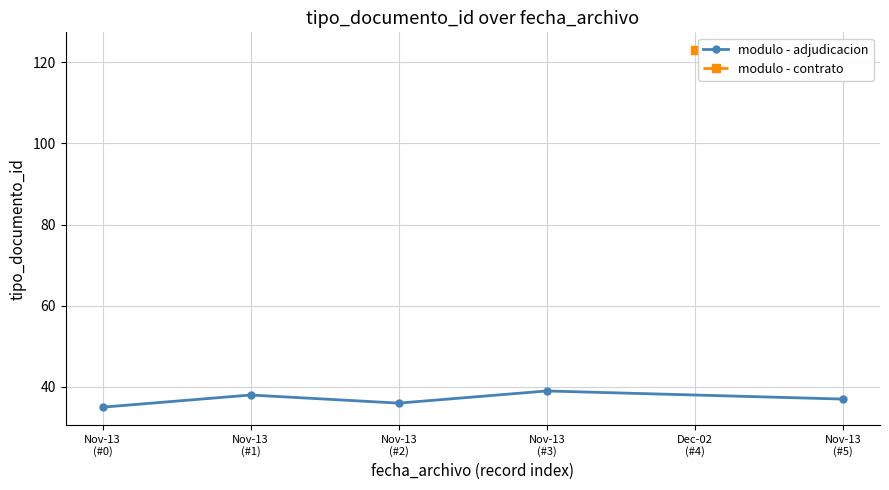

How many lines are shown in the chart?

1